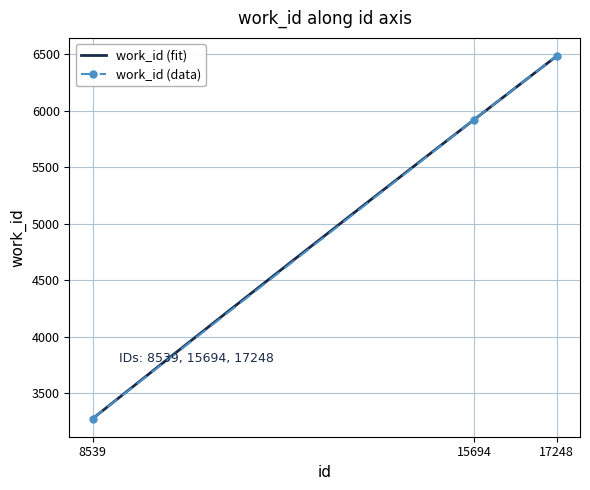

What is the change in value from 8539 to 17248?

+3204